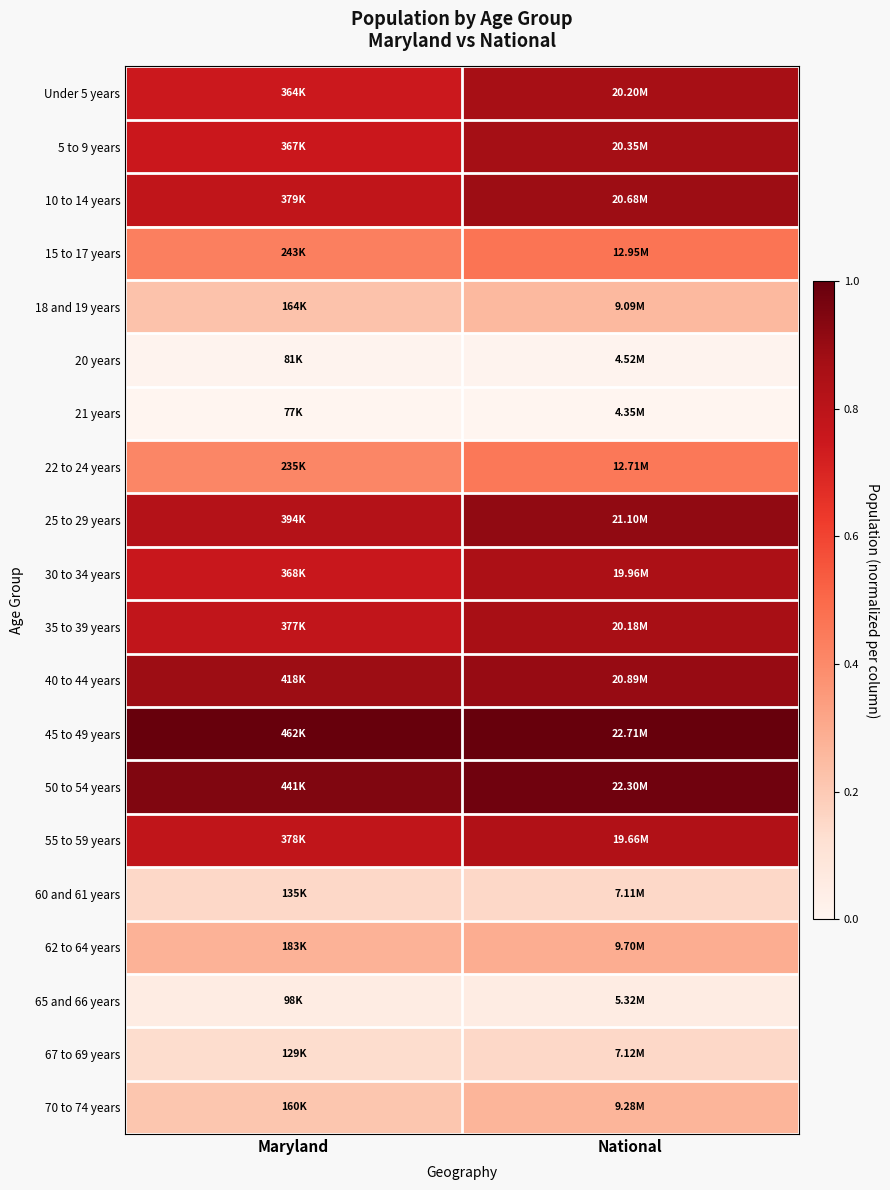

Reading right to left, extract all data points from this chart.

Under 5 years: National=0.9	Maryland=0.7
5 to 9 years: National=0.9	Maryland=0.8
10 to 14 years: National=0.9	Maryland=0.8
15 to 17 years: National=0.5	Maryland=0.4
18 and 19 years: National=0.3	Maryland=0.2
20 years: National=0.0	Maryland=0.0
21 years: National=0.0	Maryland=0.0
22 to 24 years: National=0.5	Maryland=0.4
25 to 29 years: National=0.9	Maryland=0.8
30 to 34 years: National=0.9	Maryland=0.8
35 to 39 years: National=0.9	Maryland=0.8
40 to 44 years: National=0.9	Maryland=0.9
45 to 49 years: National=1.0	Maryland=1.0
50 to 54 years: National=1.0	Maryland=0.9
55 to 59 years: National=0.8	Maryland=0.8
60 and 61 years: National=0.2	Maryland=0.1
62 to 64 years: National=0.3	Maryland=0.3
65 and 66 years: National=0.1	Maryland=0.1
67 to 69 years: National=0.2	Maryland=0.1
70 to 74 years: National=0.3	Maryland=0.2